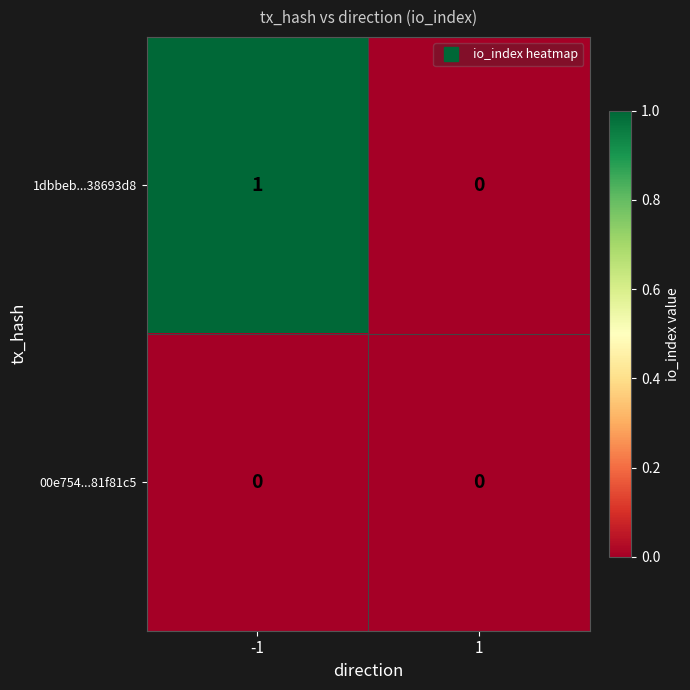

Which series has the widest spread of values?

1dbbeb...38693d8